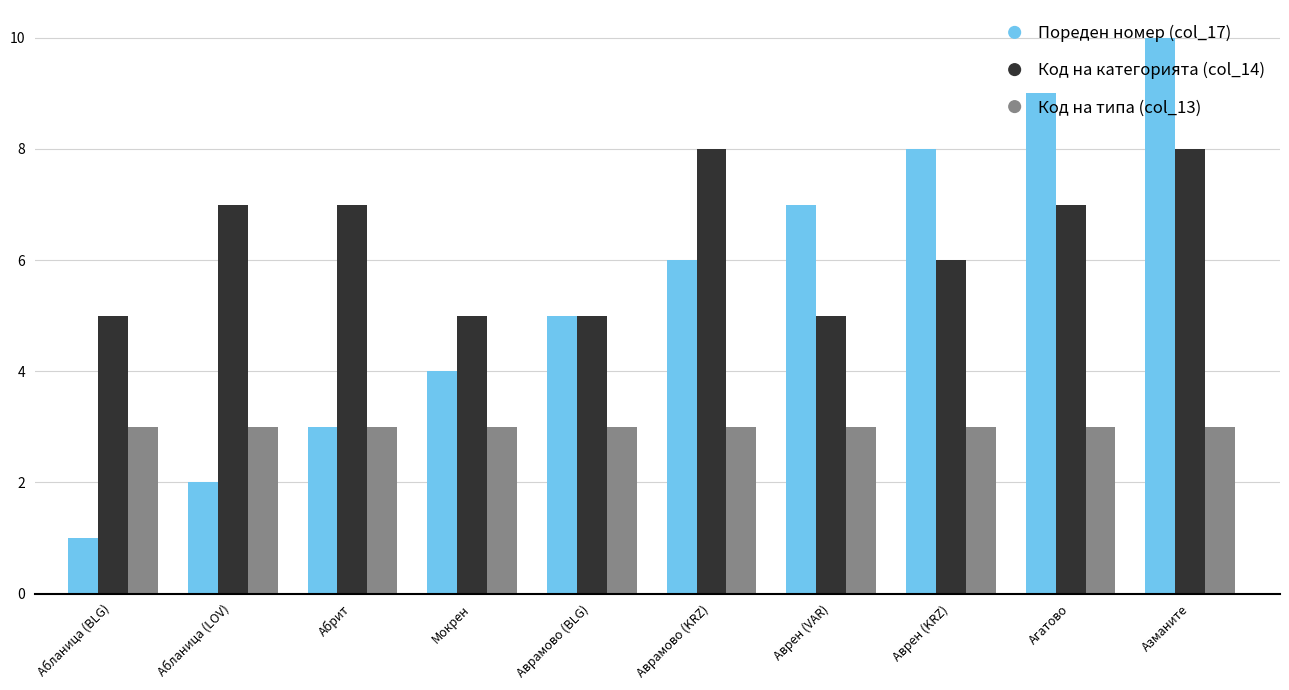

At which category is the sum across all series the highest?

Азманите